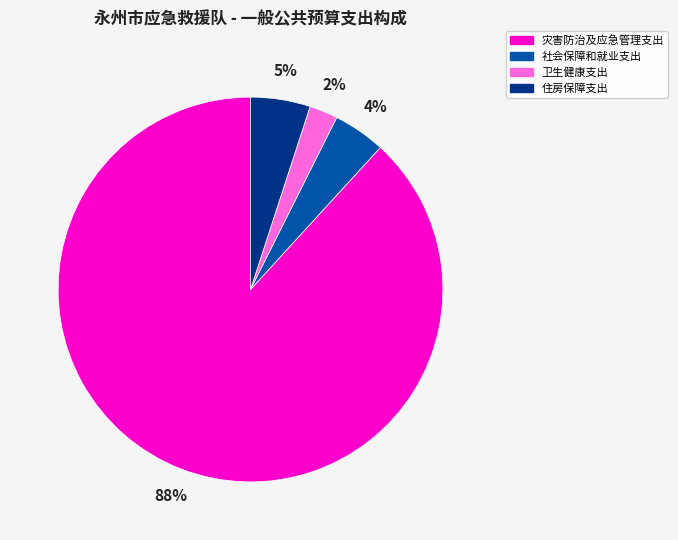

Which has a higher value, 卫生健康支出 or 社会保障和就业支出?

社会保障和就业支出